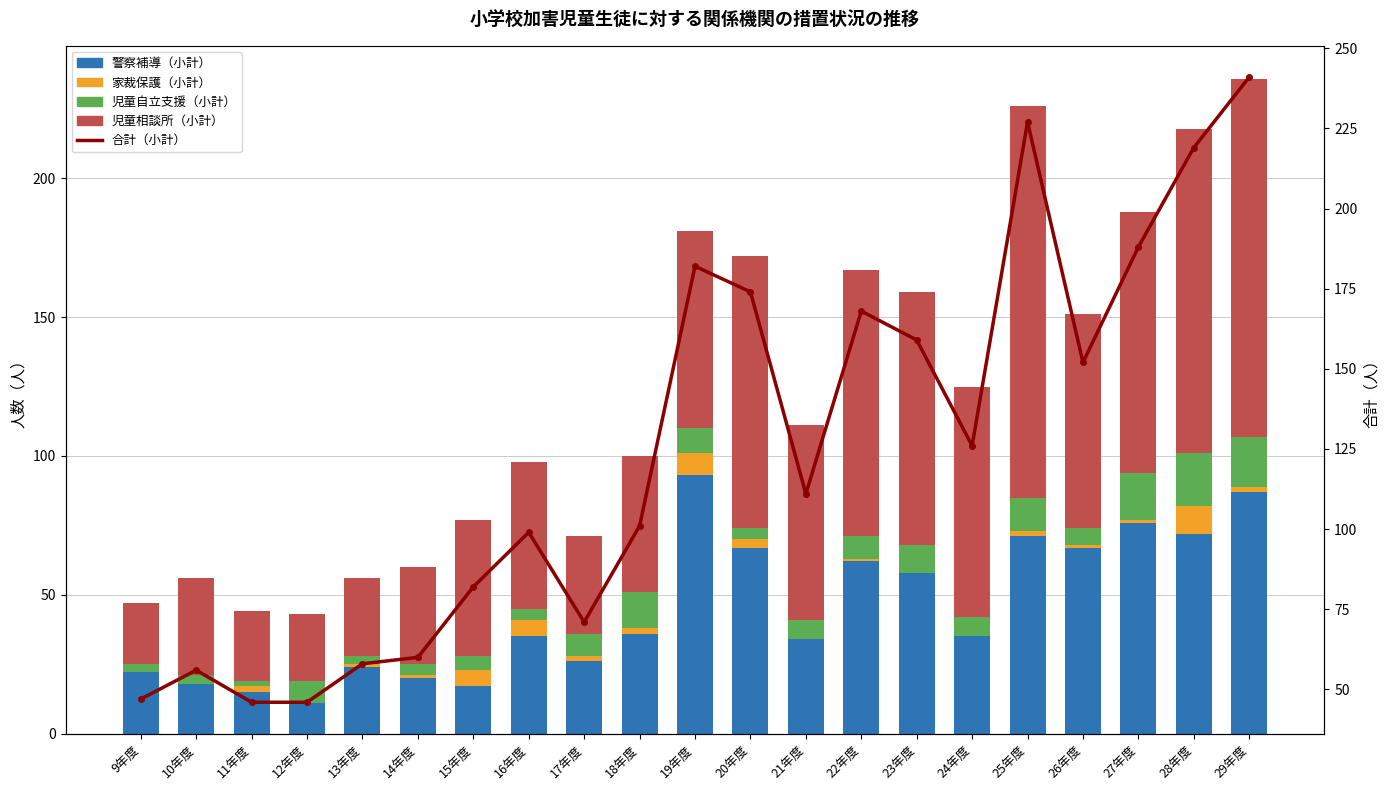

Which series changed the most between 11年度 and 15年度?

合計（小計）